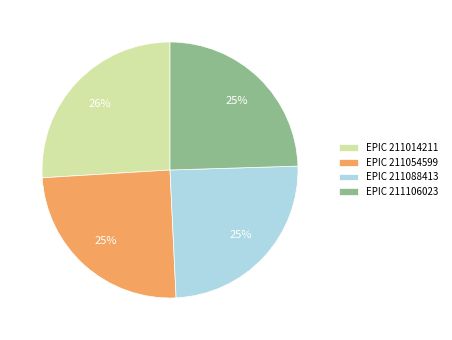

To the nearest percent, what is the average slice percentage?

25%